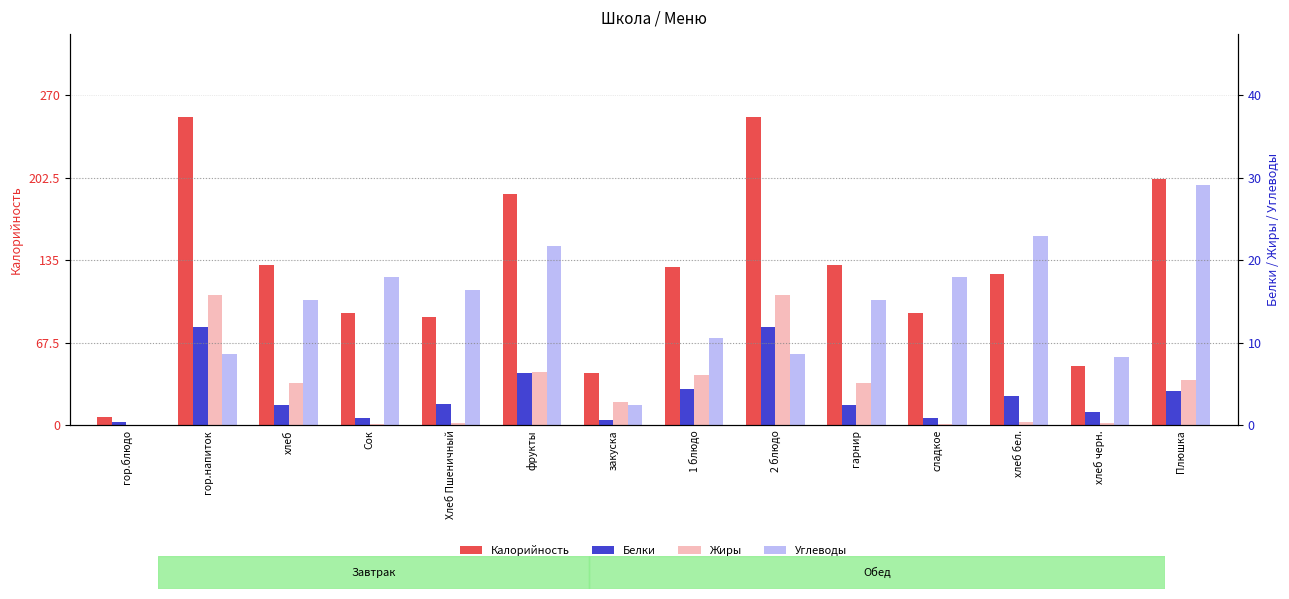

The Жиры series shows 43.7 at фрукты. True or false?

True